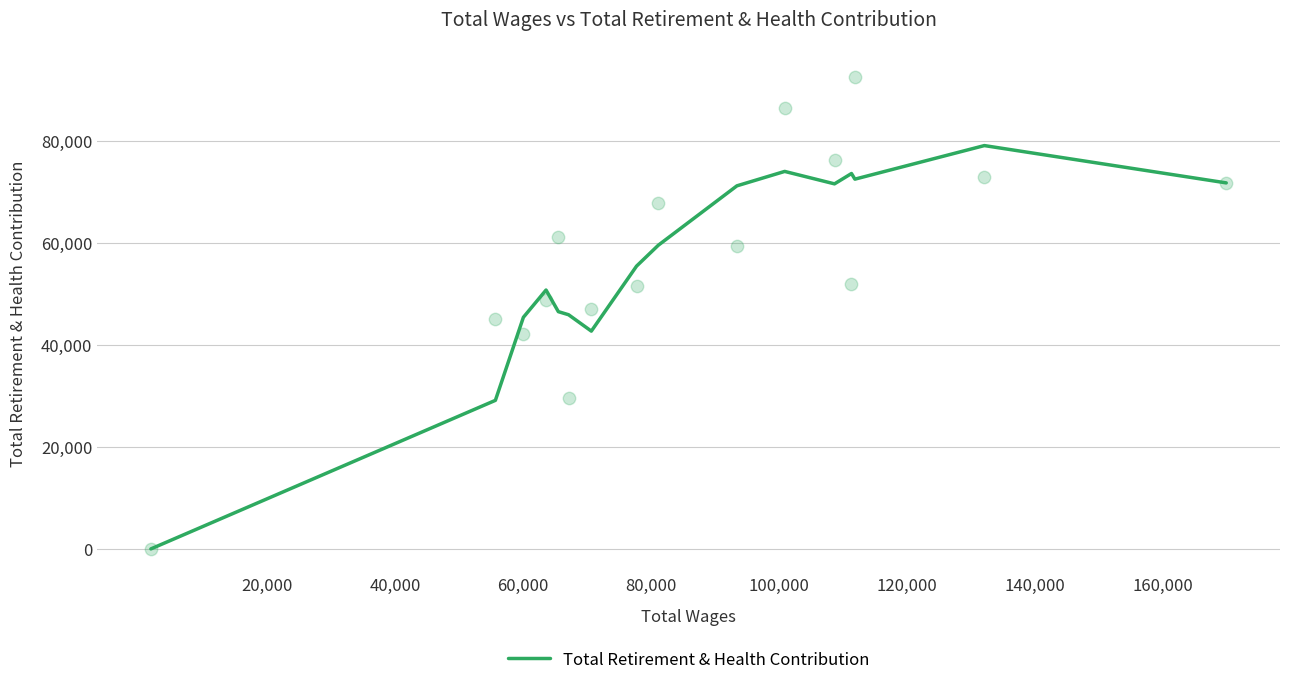

What is the maximum value for Total Retirement & Health Contribution?

79104.0